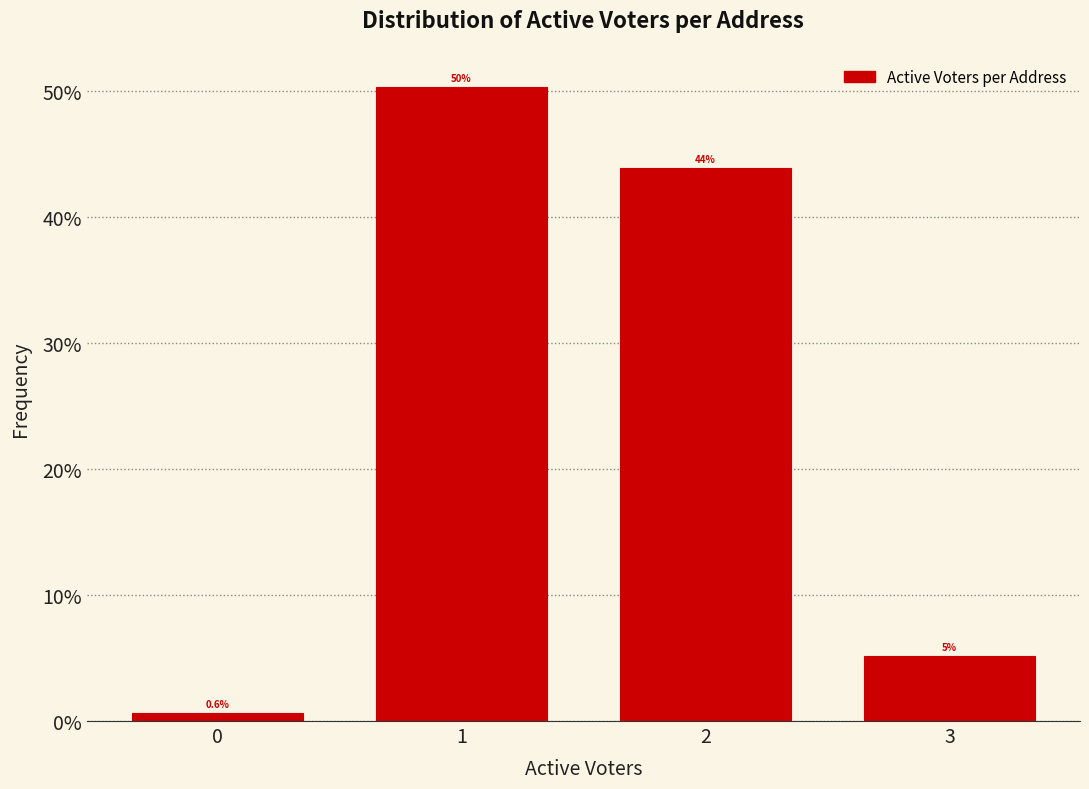

Over which range of the x-axis is the bar tallest?

0.5 to 1.5